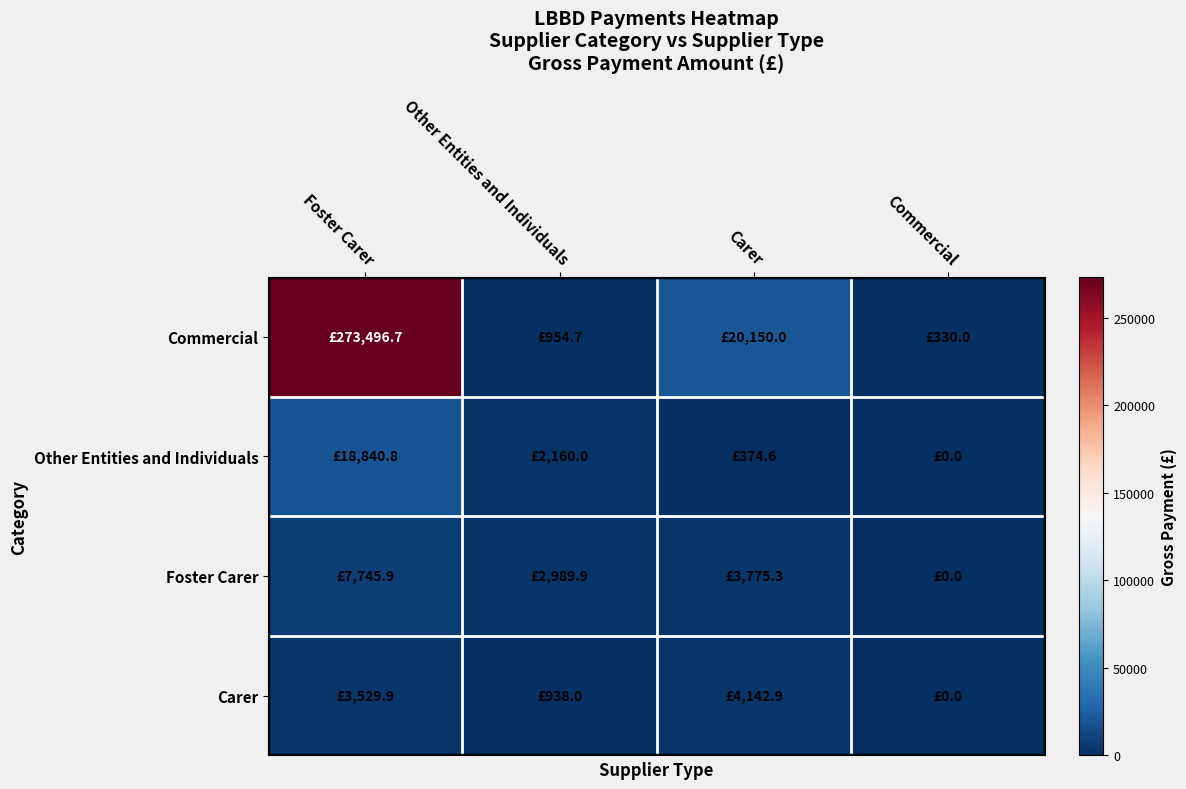

Which series has the largest total across all categories?

Commercial